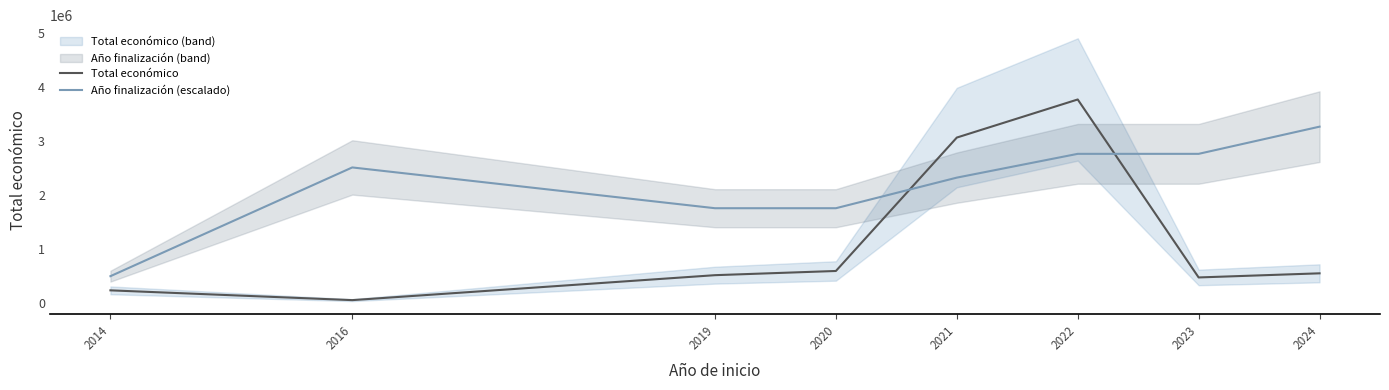

What is the difference between the maximum and minimum values in the Año finalización (escalado) series?

2768333.0